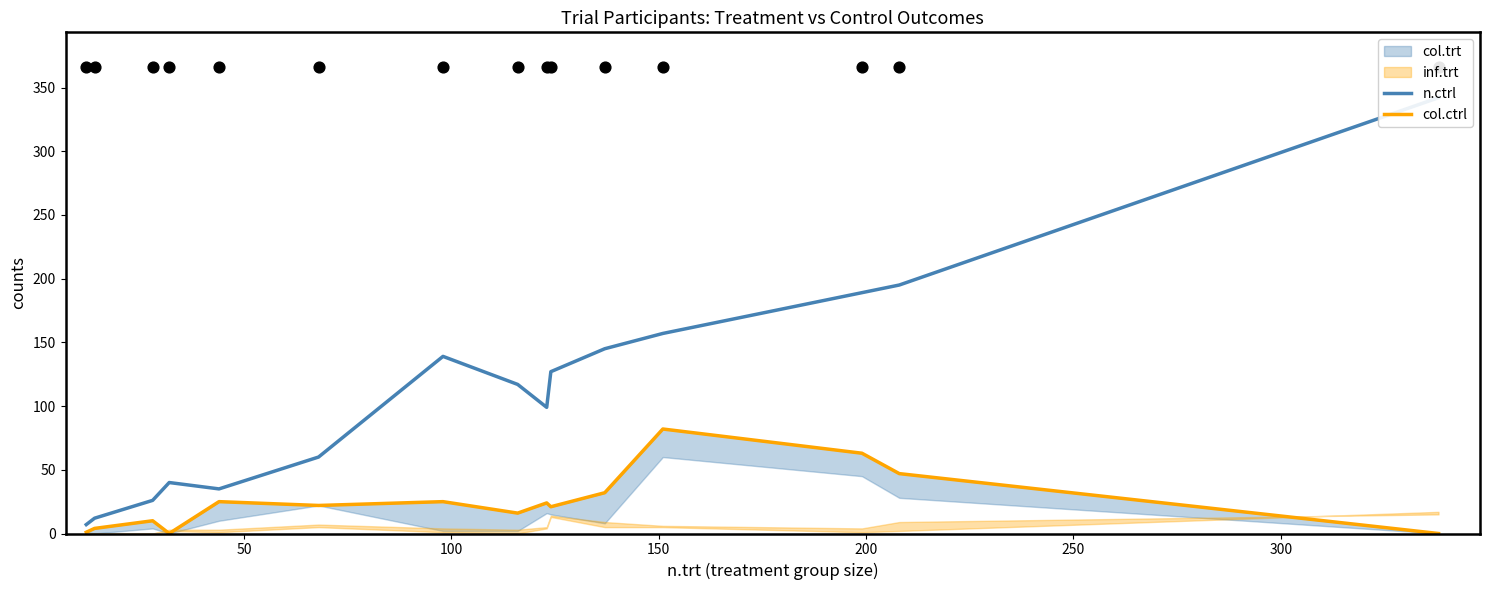

At how many categories does at least one series exceed 38?

11